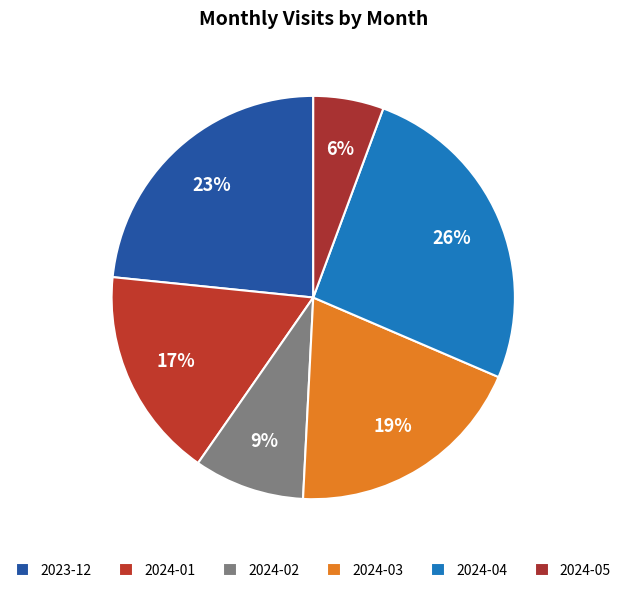

What percentage is the 2024-02 slice, to the nearest percent?

9%